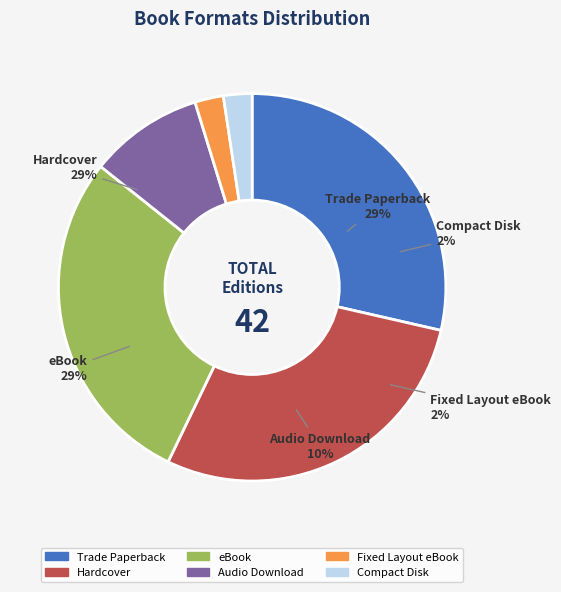

What is the change in value from Trade Paperback to Compact Disk?

-11